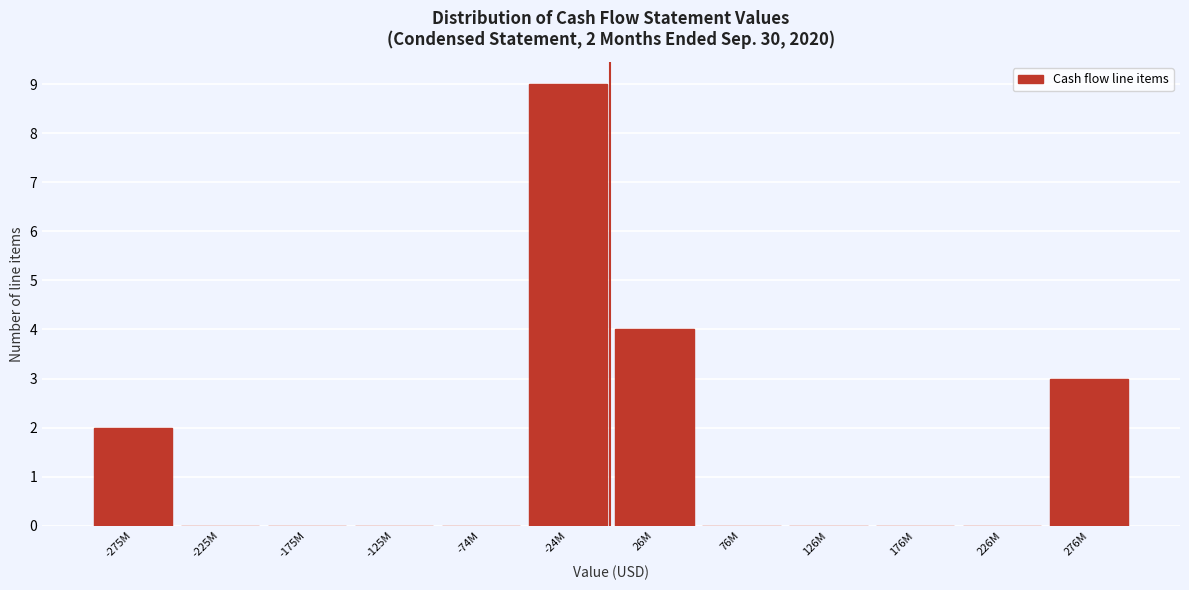

Reading right to left, what are all the values shown in this chart?

276M=3	226M=0	176M=0	126M=0	76M=0	26M=4	-24M=9	-74M=0	-125M=0	-175M=0	-225M=0	-275M=2